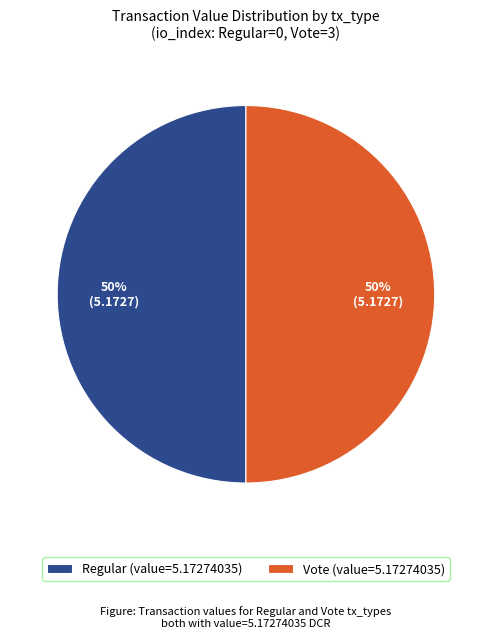

What is the ratio of the value at Vote (value=5.17274035) to the value at Regular (value=5.17274035)?

1.0